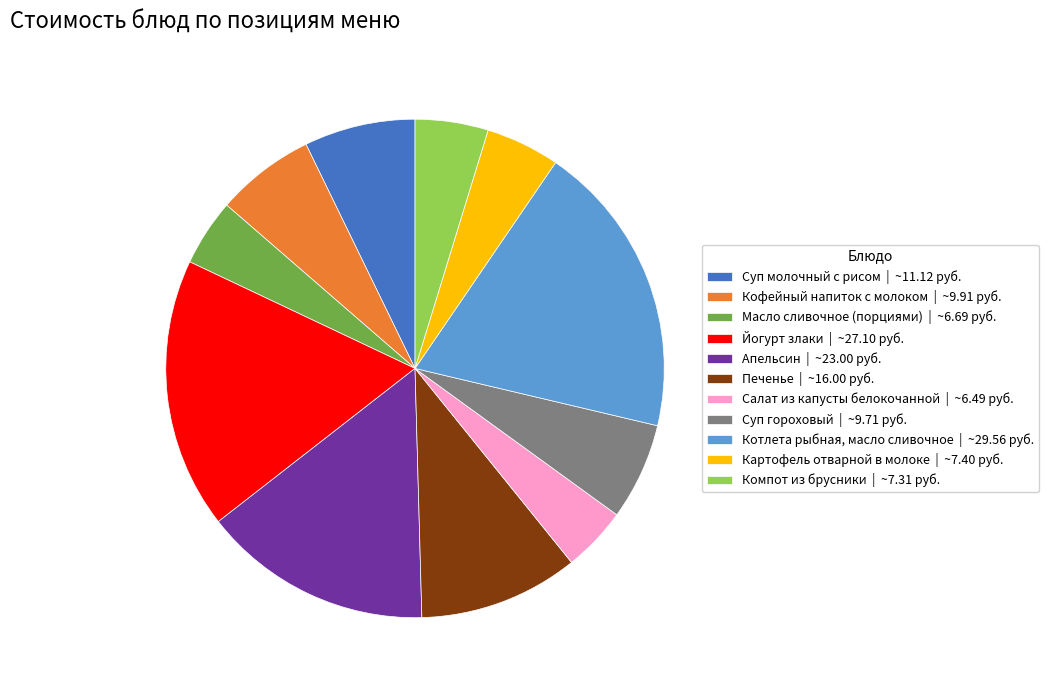

The Суп гороховый | ~9.71 руб. slice represents 21% of the pie. True or false?

False